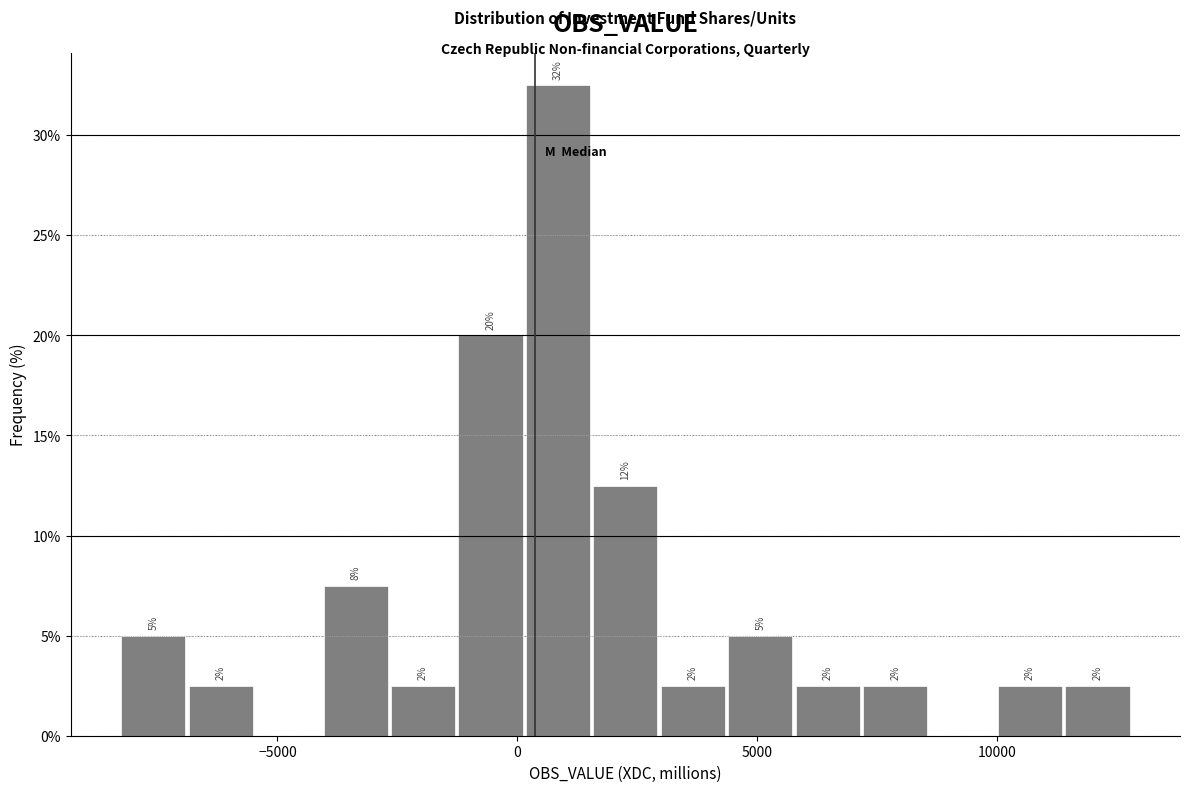

Read against the x-axis, roughly where is the centre of the tallest bar?

1000